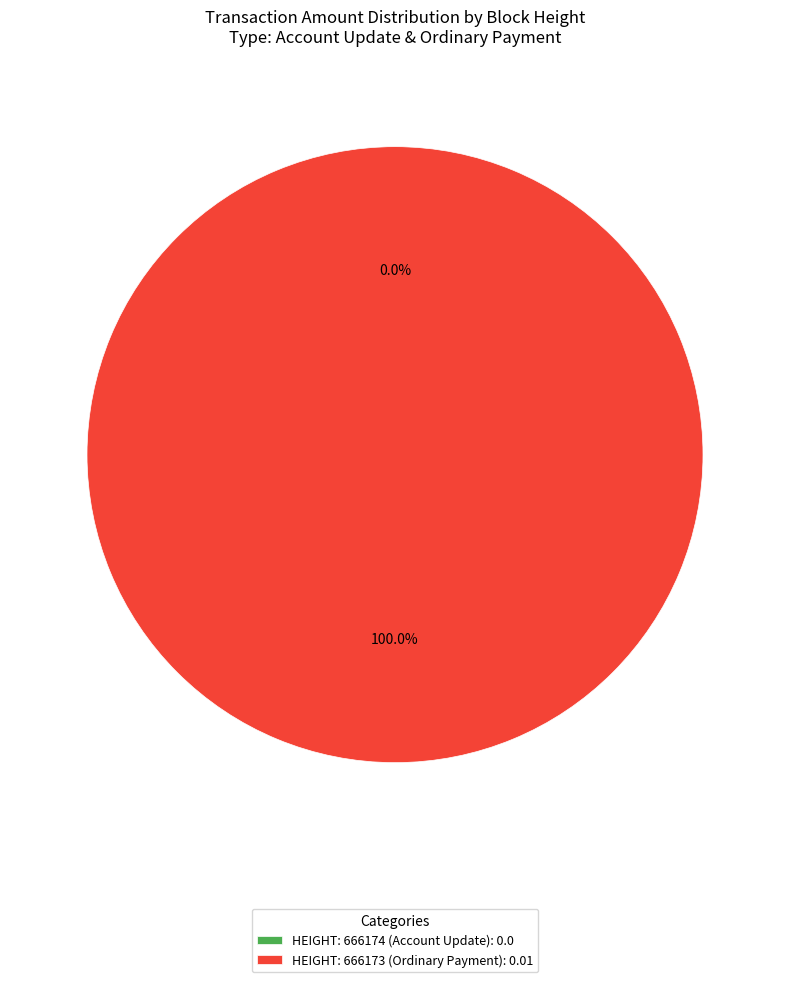

Which slice is the largest?

666173